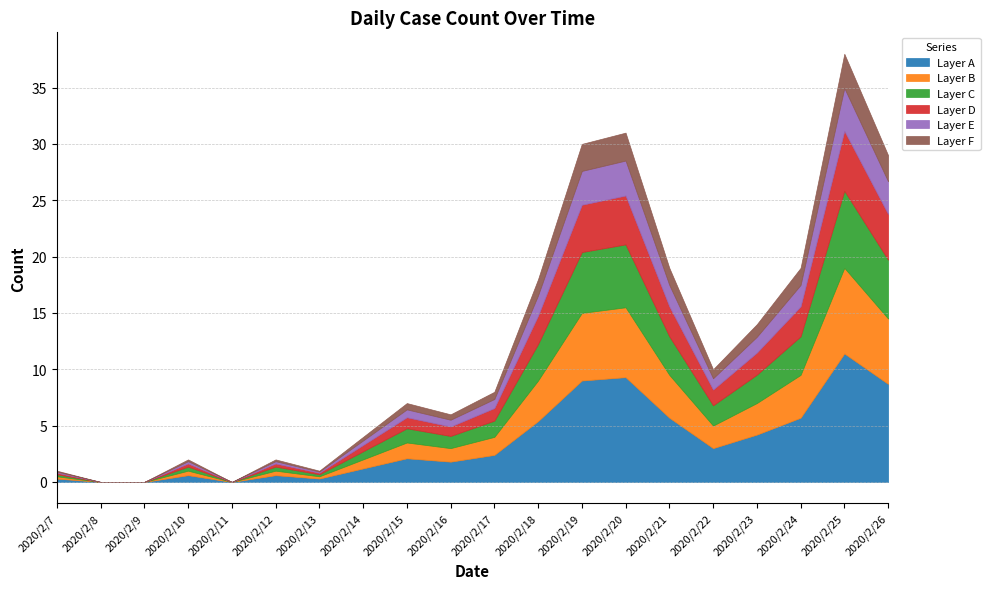

Reading right to left, list all the values displayed in this chart.

29	38	19	14	10	19	31	30	18	8	6	7	4	1	2	0	2	0	0	1